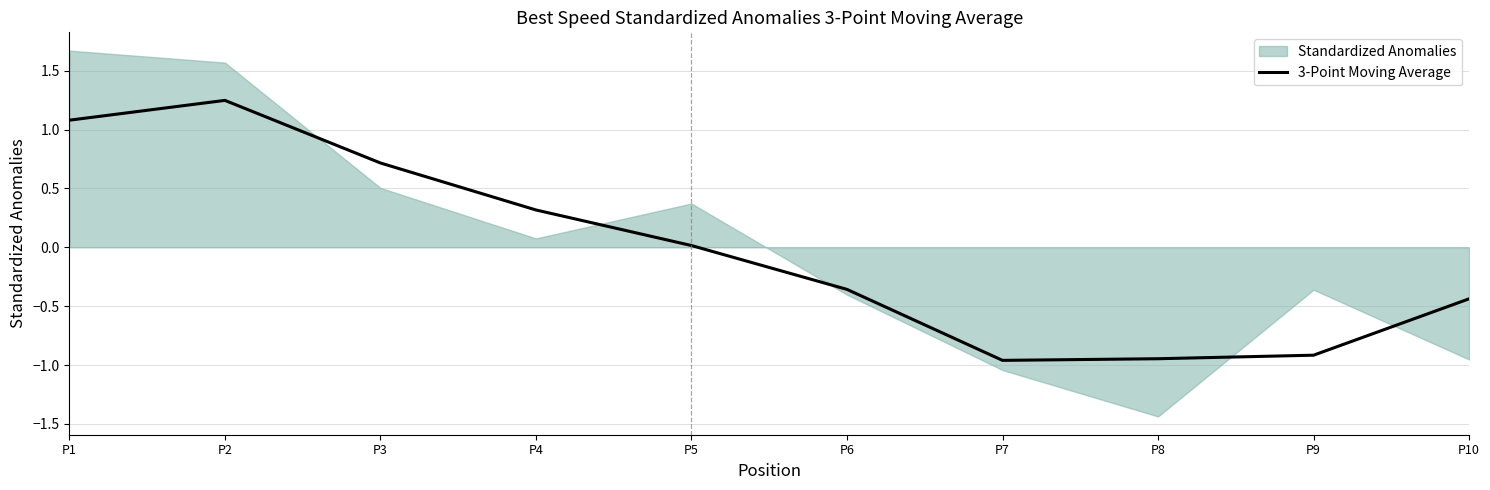

How many values are above zero?

5